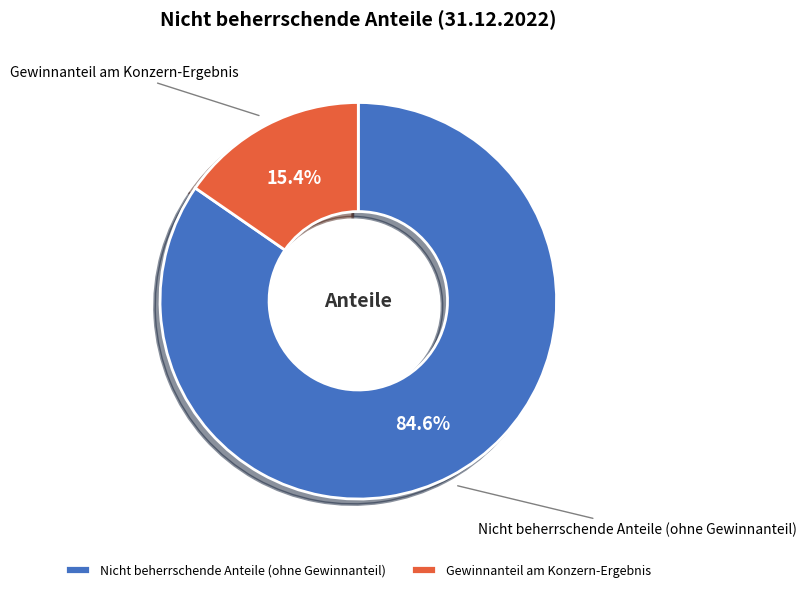

Does any single category account for the majority?

Yes